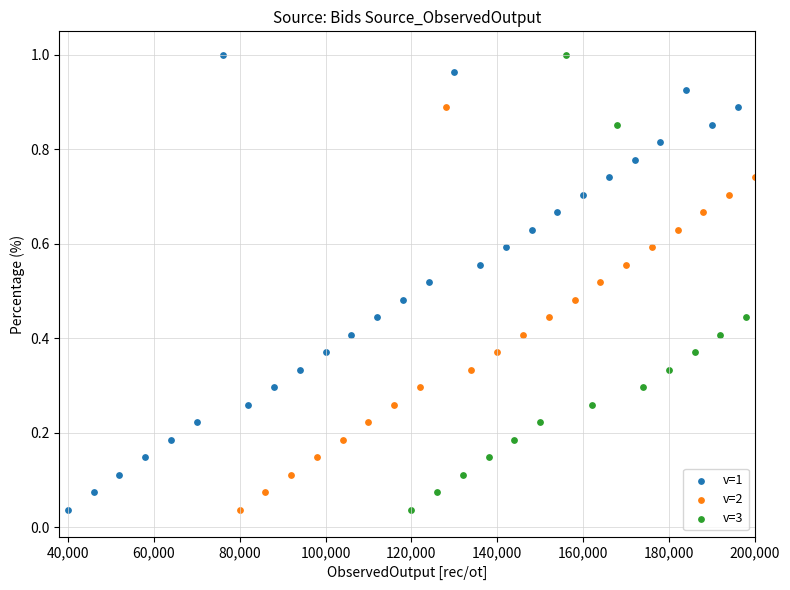

At how many categories does at least one series exceed 0?

27